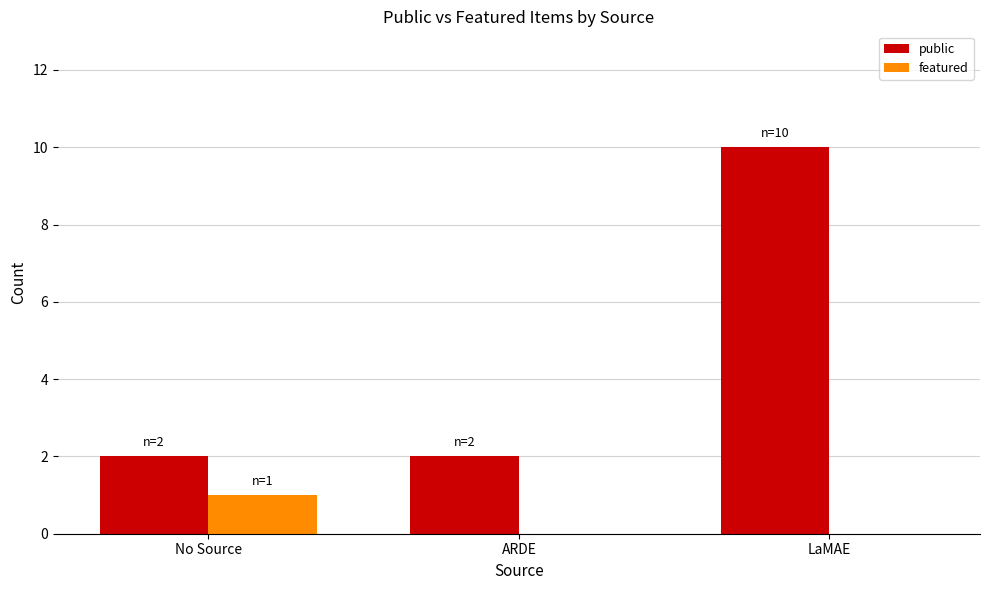

What is the maximum value shown in the chart?

10